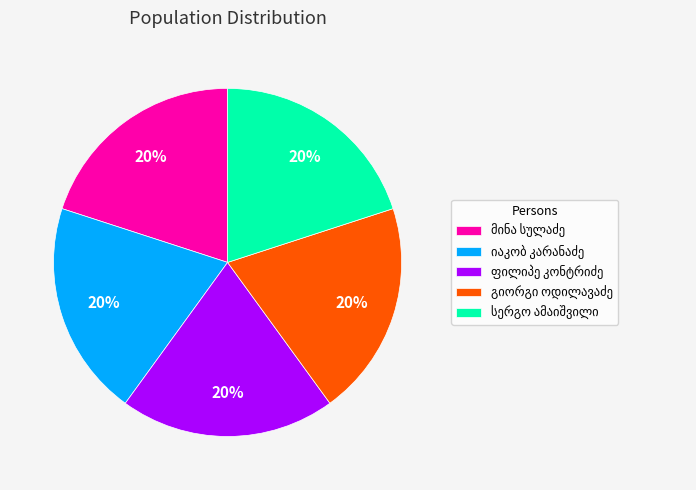

To the nearest percent, what is the average slice percentage?

20%